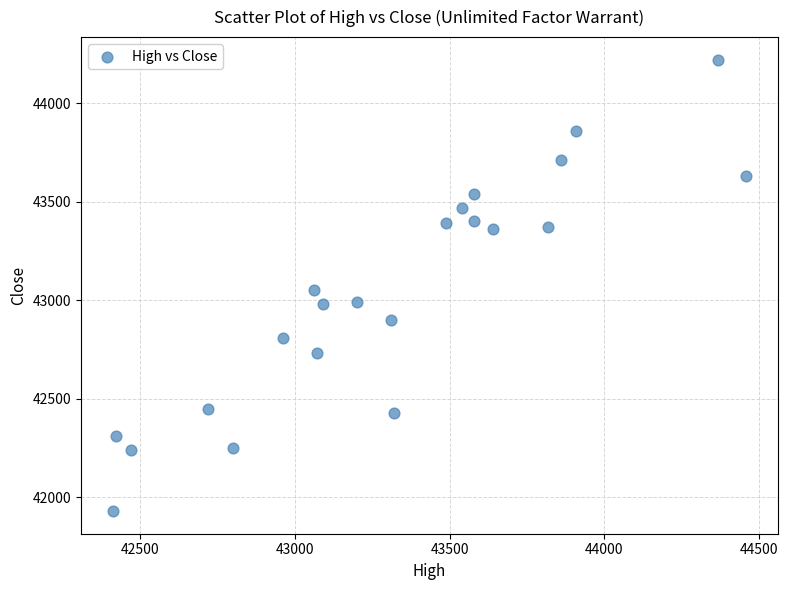

What is the range of Y values (max minus min)?

2290